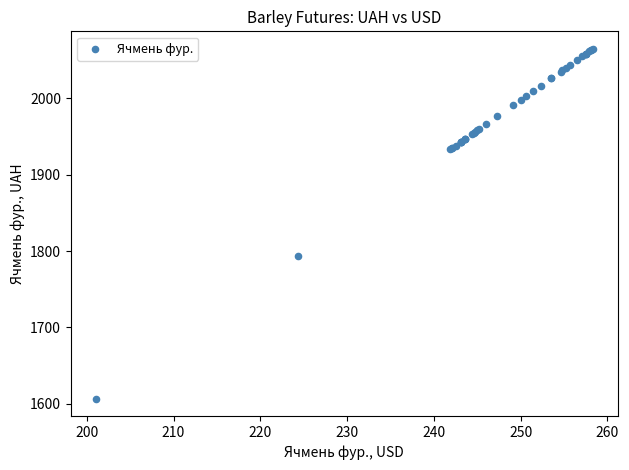

What Y value in the scatter plot is closest to 1835?

1793.3